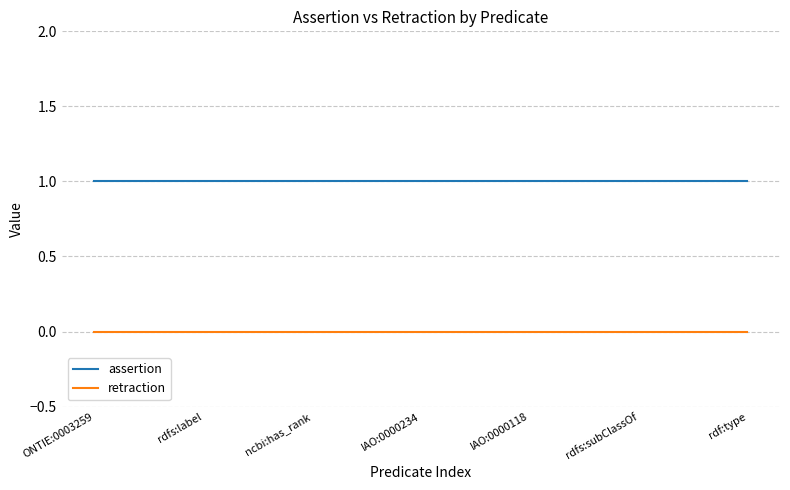

Count the number of data series in this chart.

2